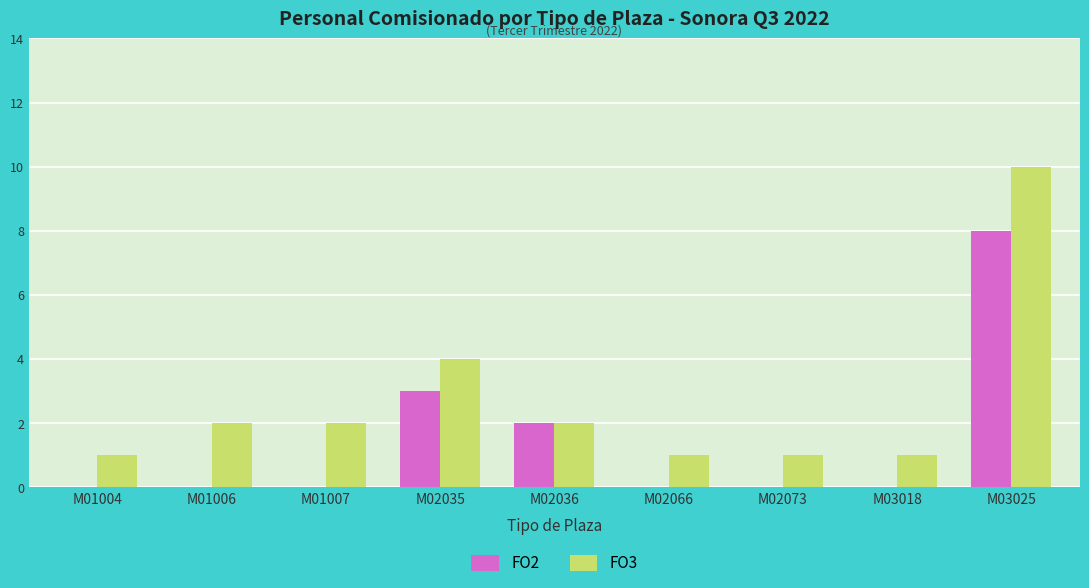

Count the number of data series in this chart.

2